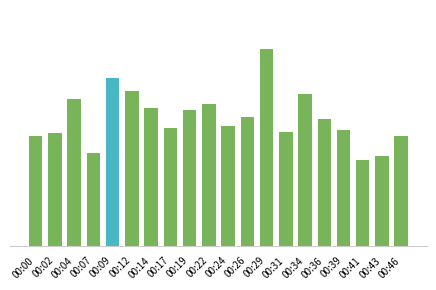

Are the bars horizontal?

No